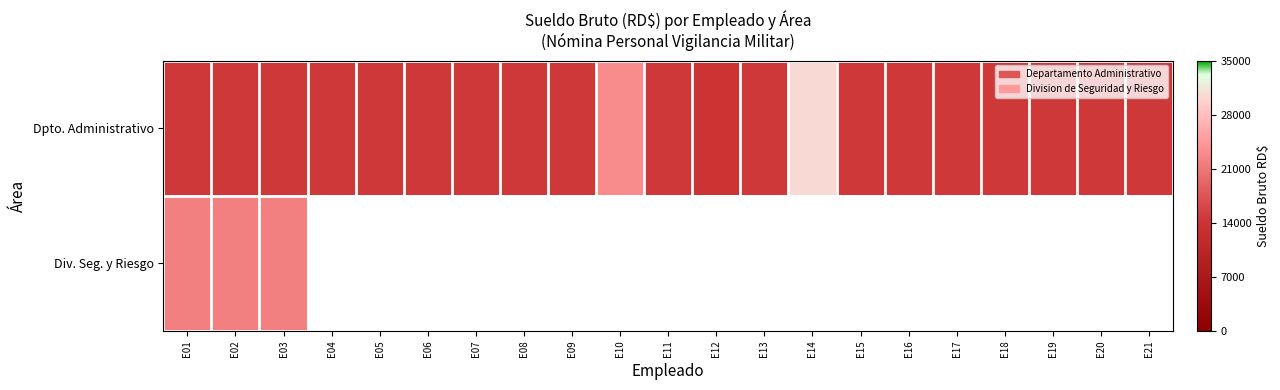

What is the smallest value displayed?

14000.0